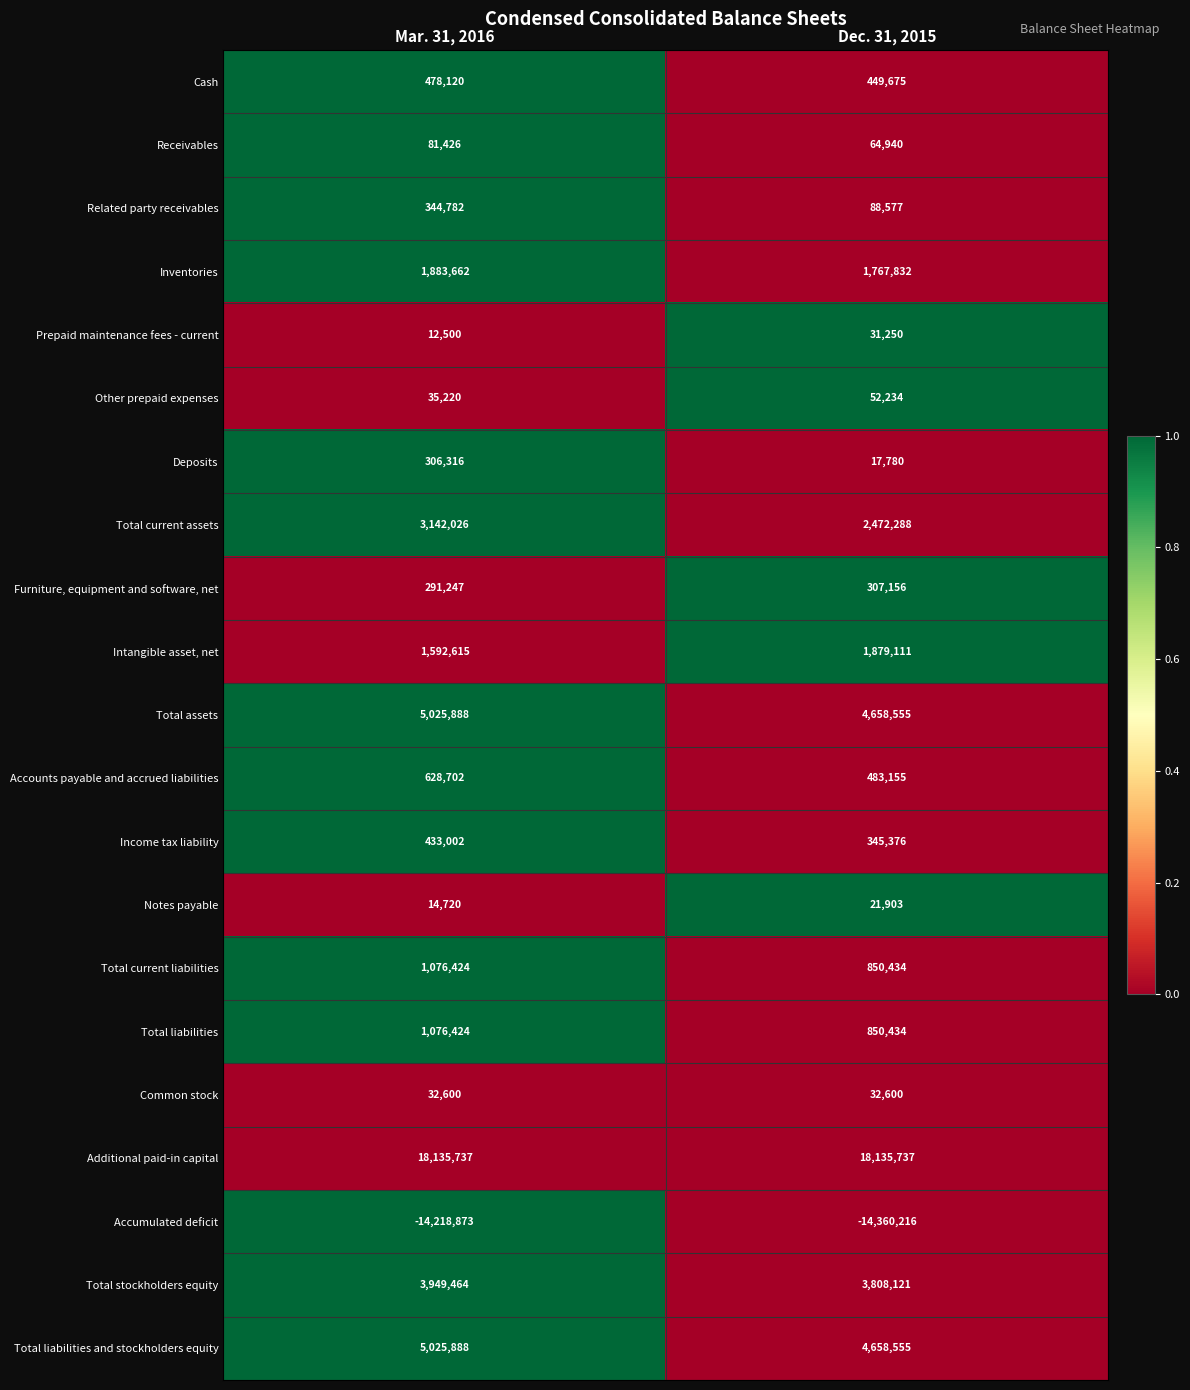

Which series has the largest total across all categories?

Additional paid-in capital